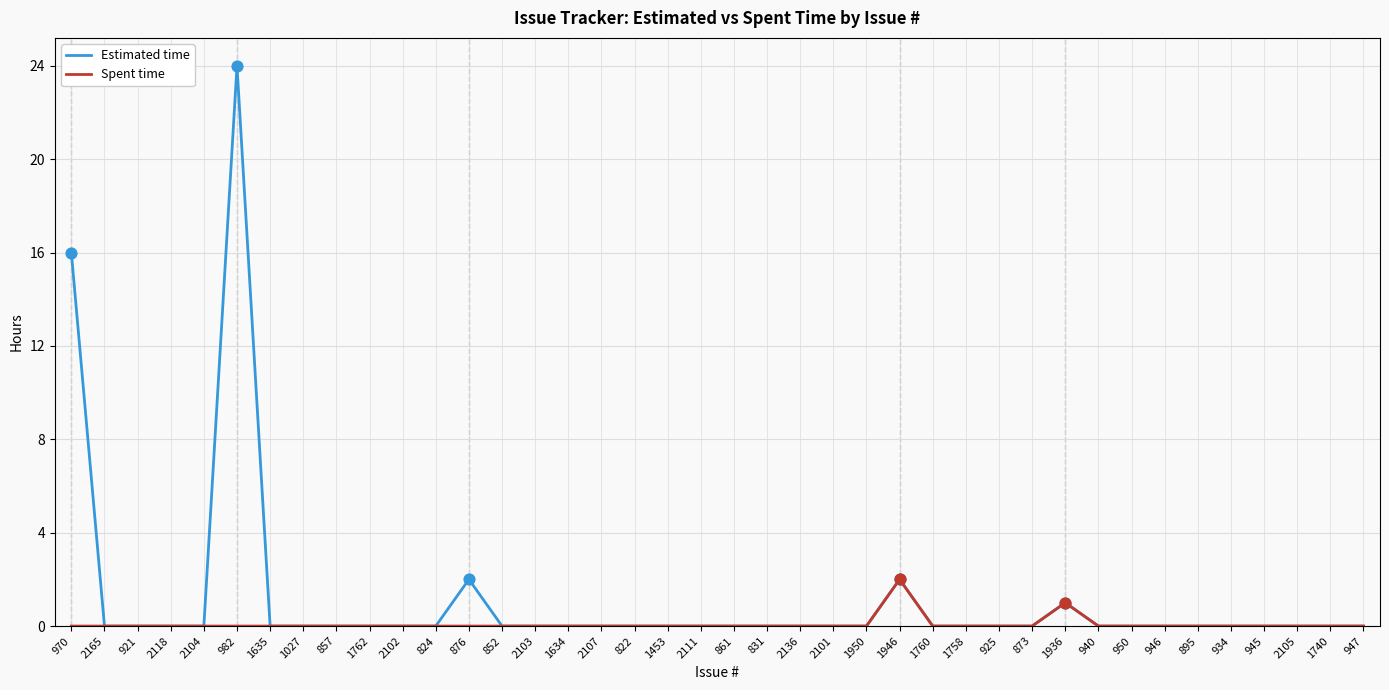

At how many categories does at least one series exceed 8?

2